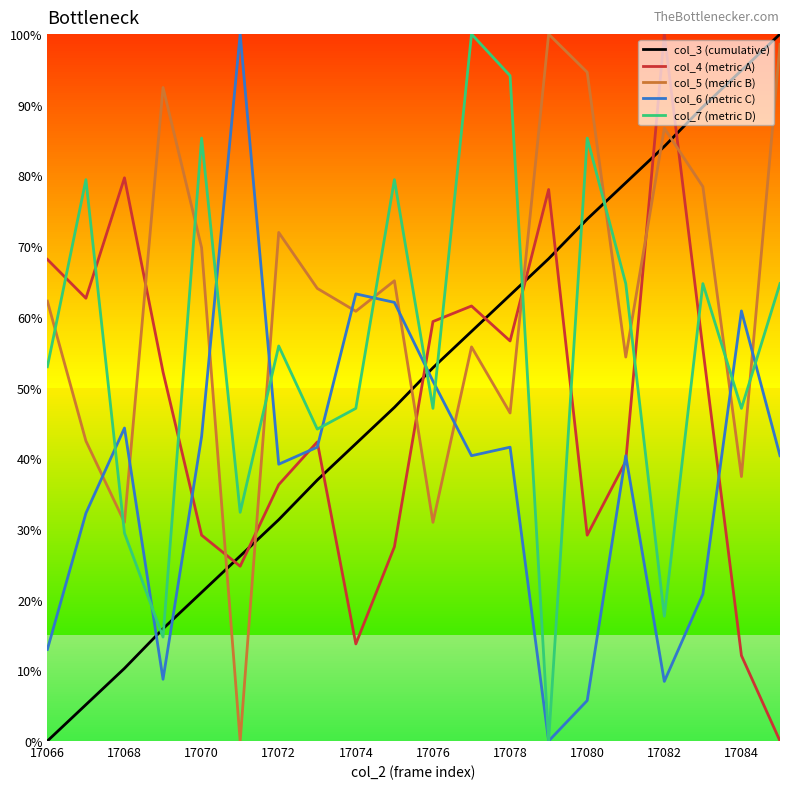

What are all the series names shown in the legend?

col_3 (cumulative), col_4 (metric A), col_5 (metric B), col_6 (metric C), col_7 (metric D)